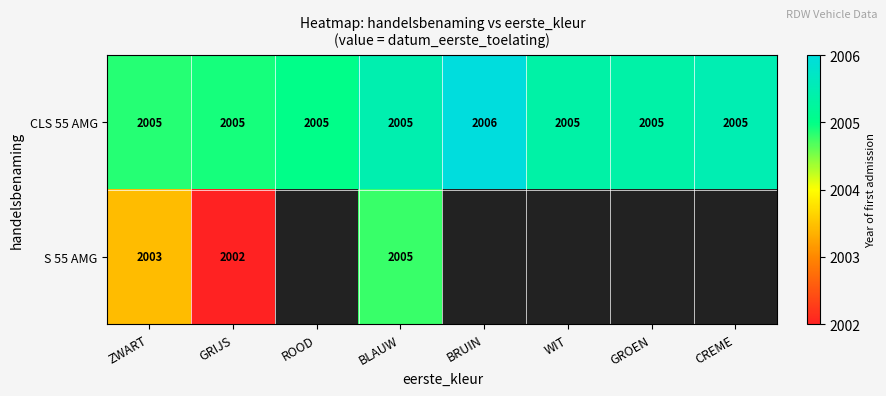

At which label does CLS 55 AMG reach its peak?

BRUIN